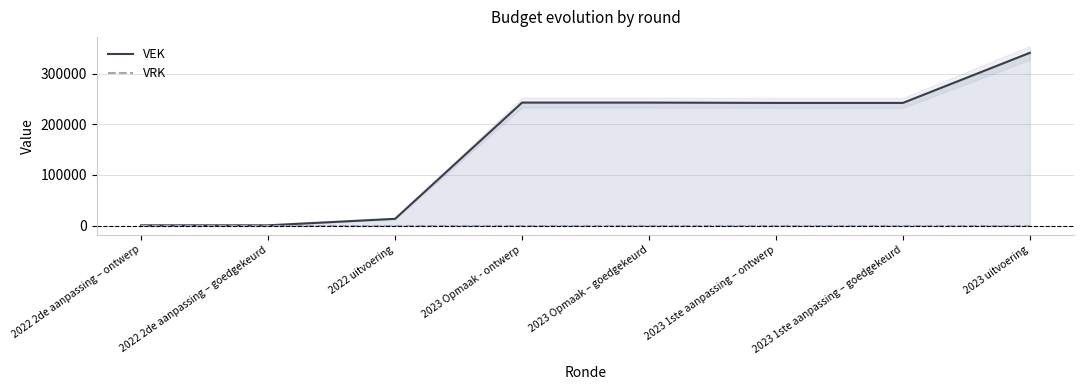

How many distinct data groups are displayed?

2